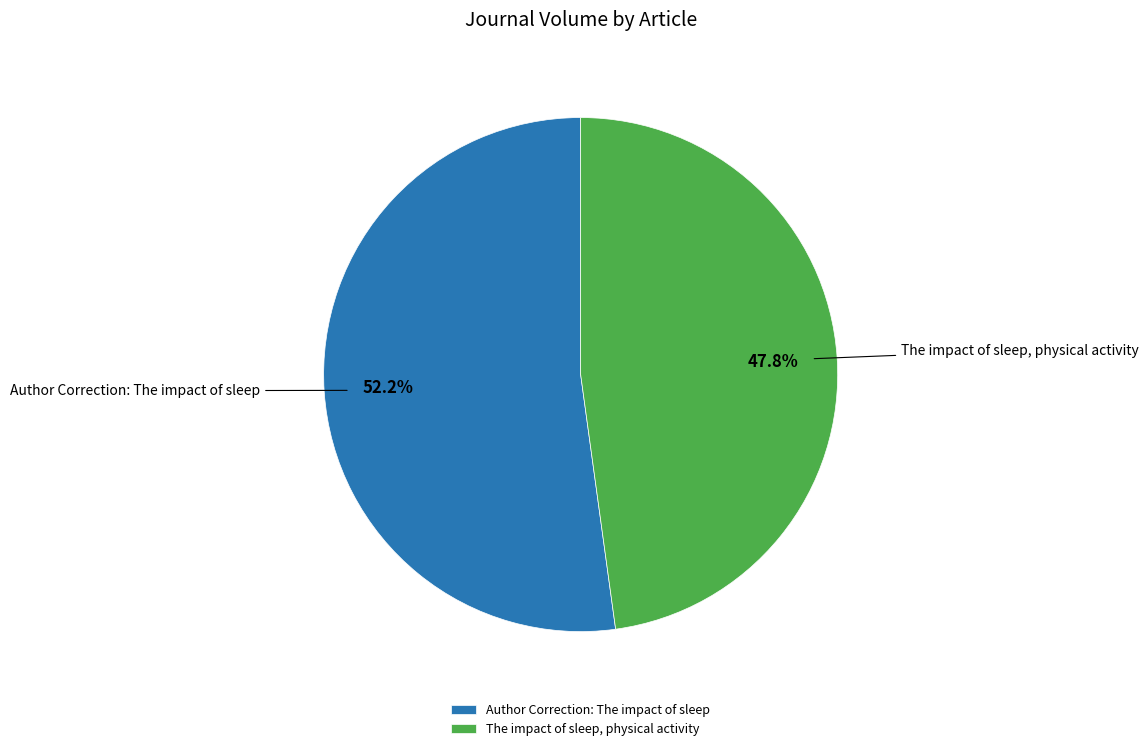

Rank the categories by value from highest to lowest.

Author Correction: The impact of sleep, The impact of sleep, physical activity